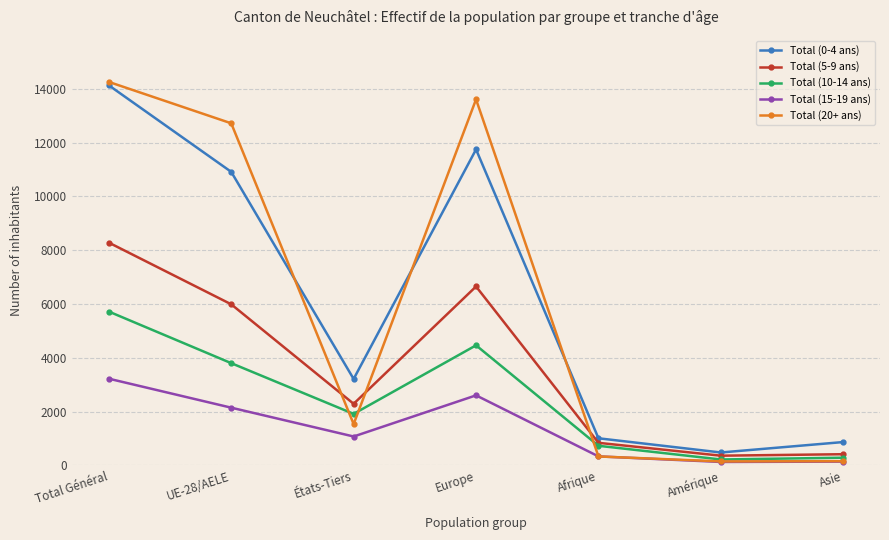

What are all the series names shown in the legend?

Total (0-4 ans), Total (5-9 ans), Total (10-14 ans), Total (15-19 ans), Total (20+ ans)